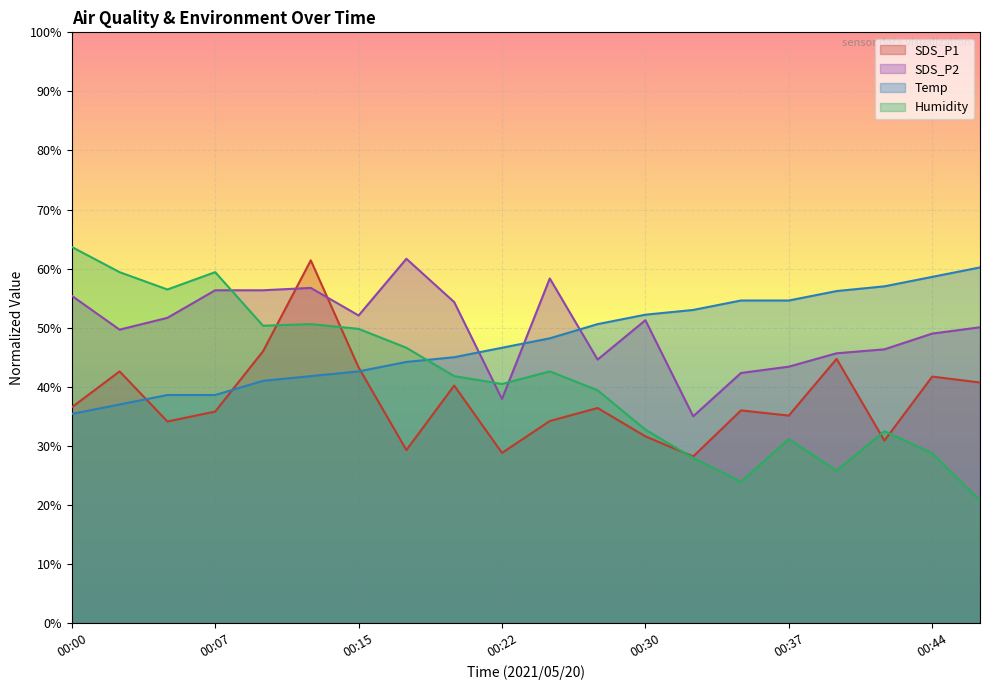

Which series ends up on top after the final intersection of Temp and SDS_P1?

Temp